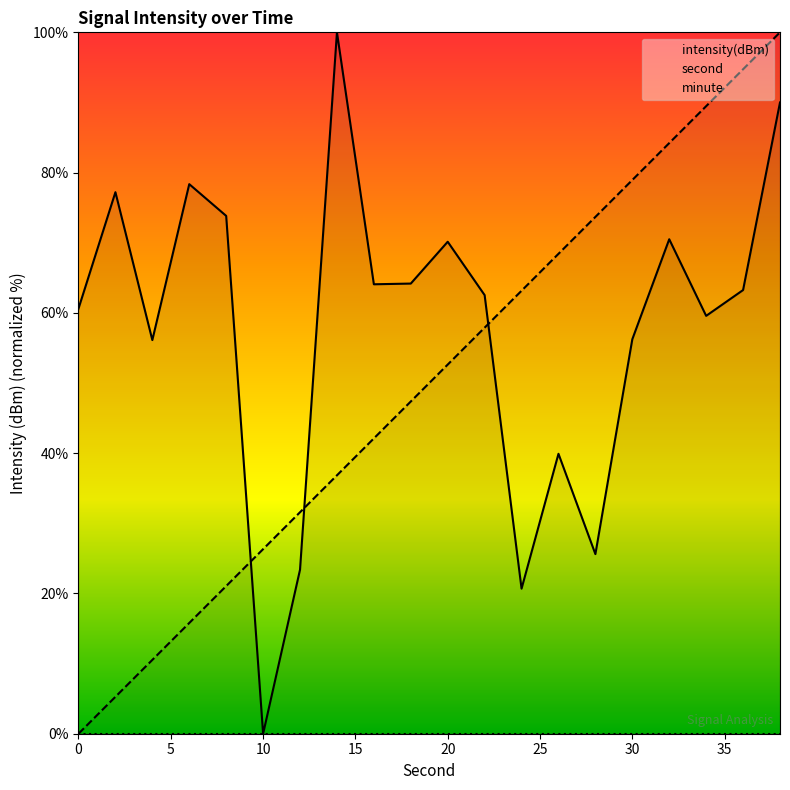

Is the value of second at 30 greater than the value of intensity(dBm) at 40?

No